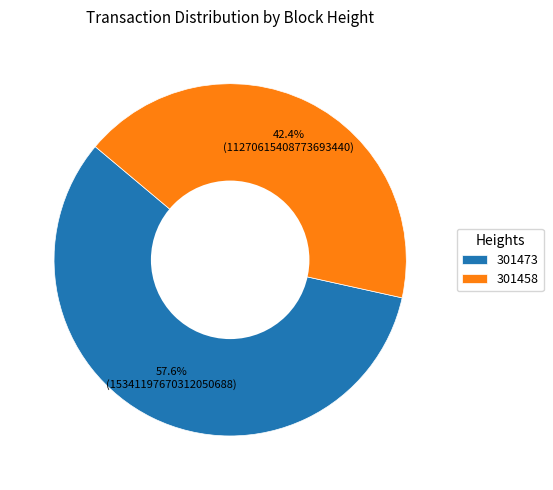

Which has a higher value, 301458 or 301473?

301473